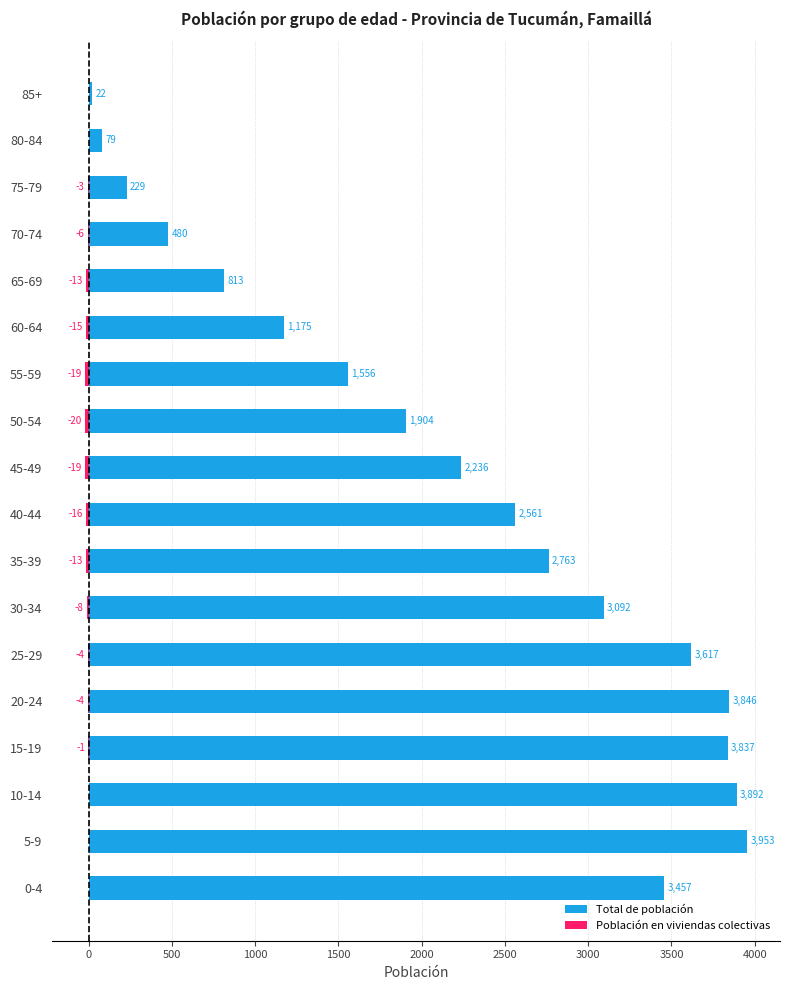

True or false: Total de población has a value of 723 at 60-64.

False